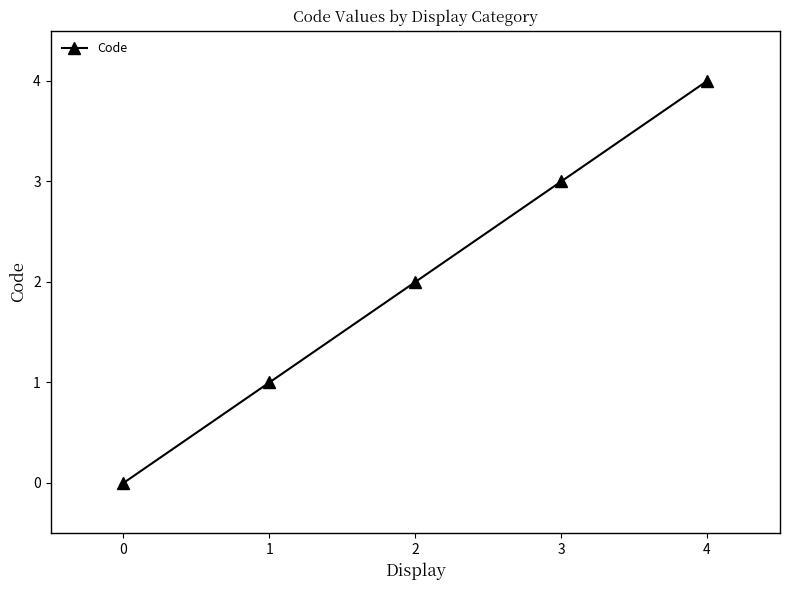

What is the sum of all values?

10